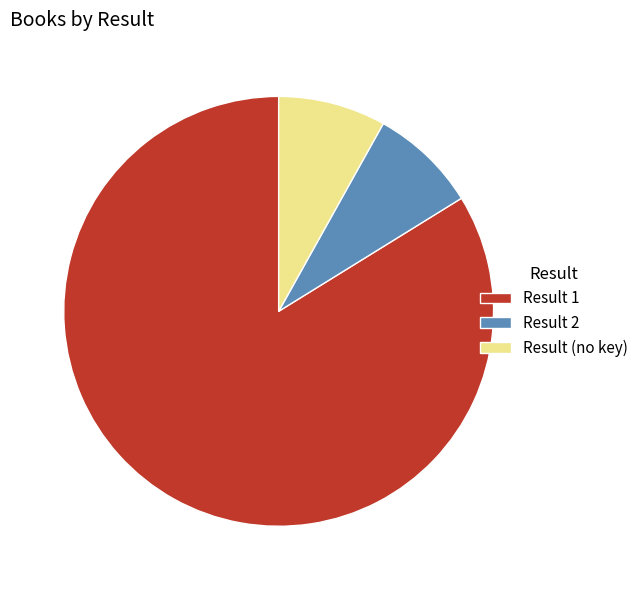

What is the majority slice?

Result 1